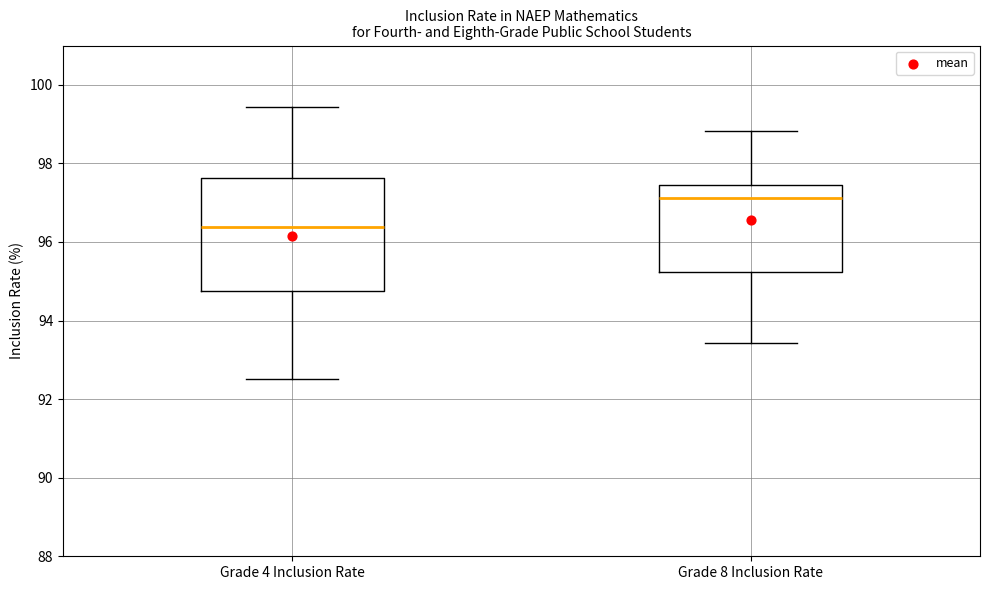

Comparing the boxes themselves (not the whiskers), which one is the tallest?

Grade 4 Inclusion Rate